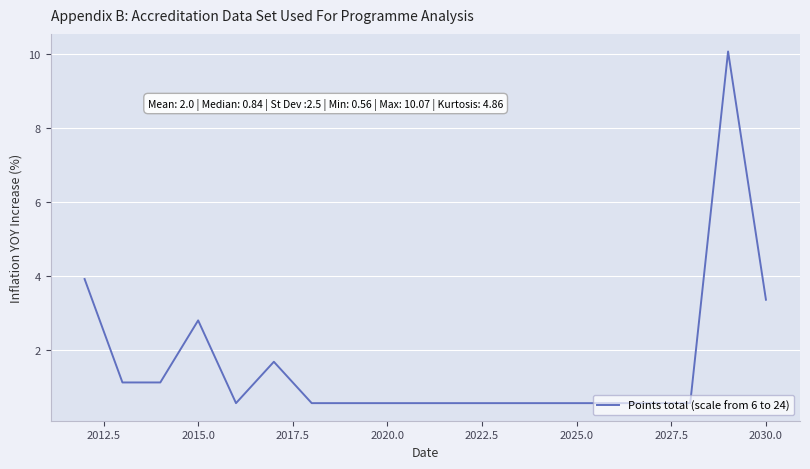

What is the minimum value shown in the chart?

0.6